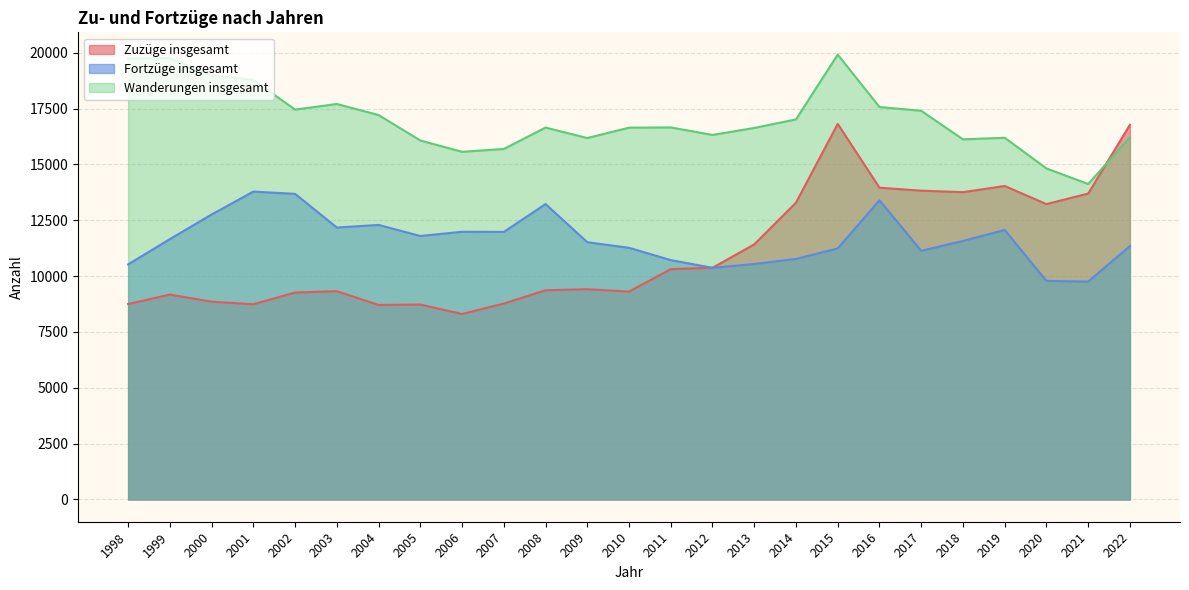

What is the value of the Zuzüge insgesamt point at the 5th from the left?

9267